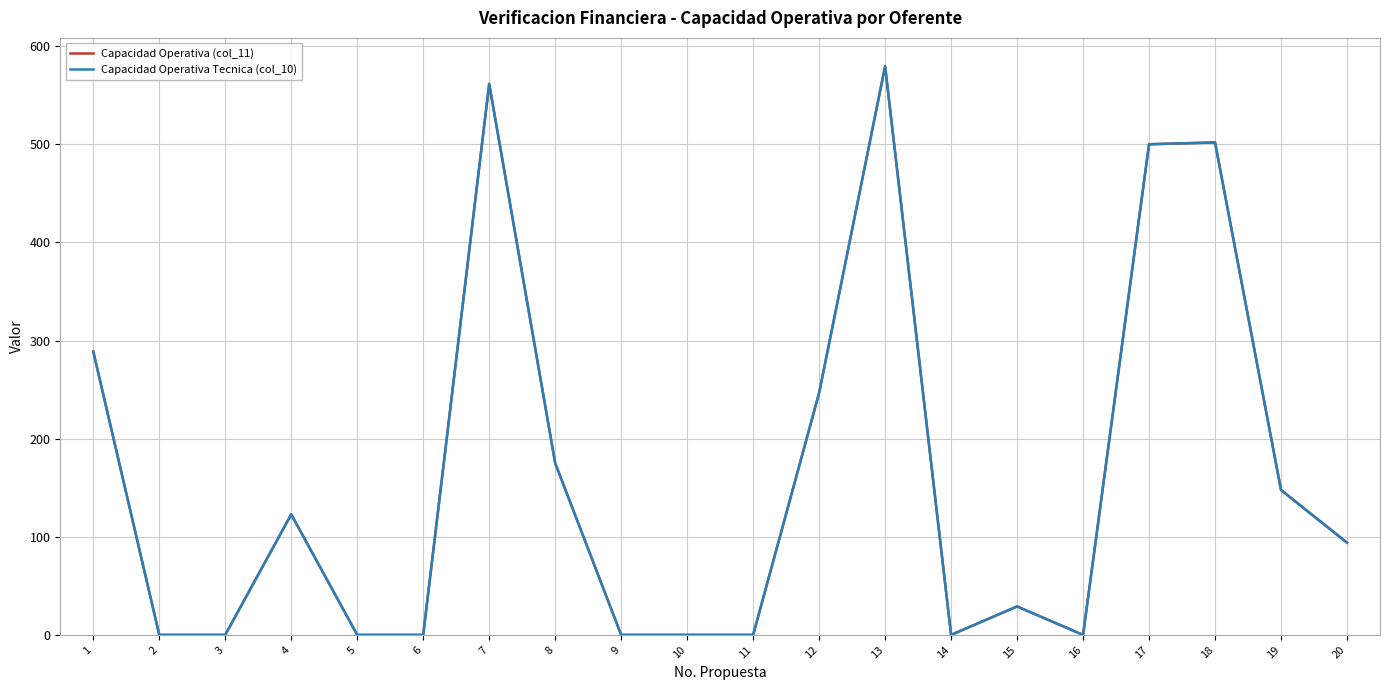

How many lines are shown in the chart?

2